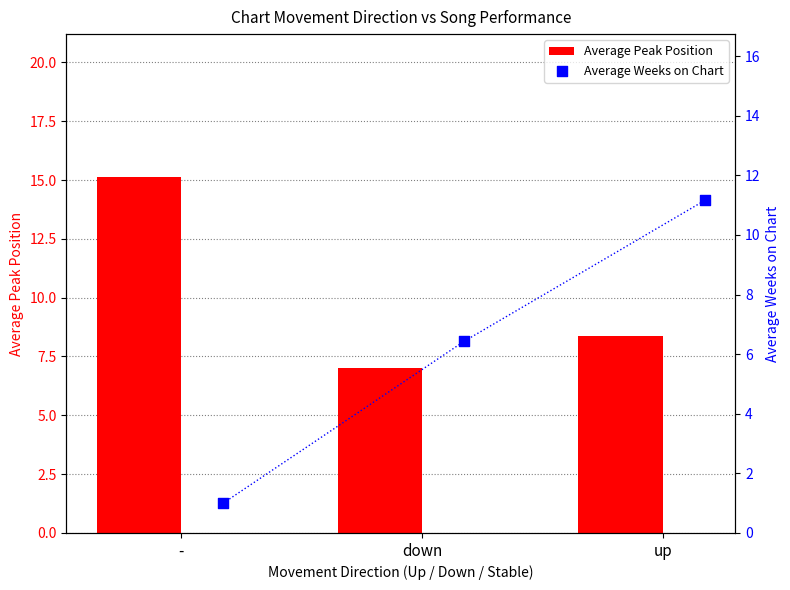

The value of Average Peak Position at - is 4.2. True or false?

False